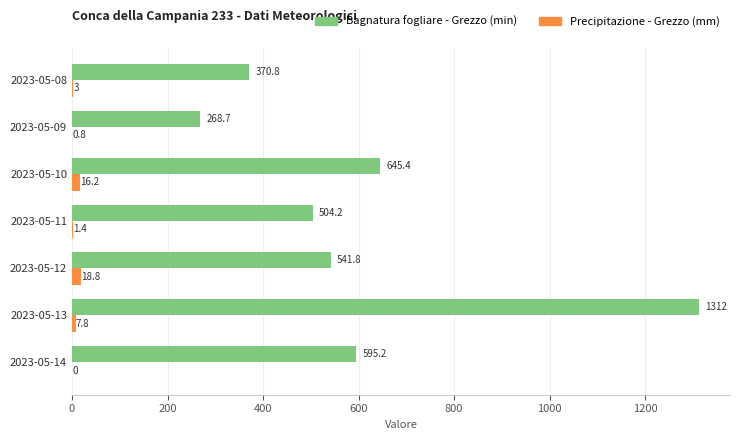

What is the sum of all Bagnatura fogliare - Grezzo (min) values?

4238.1